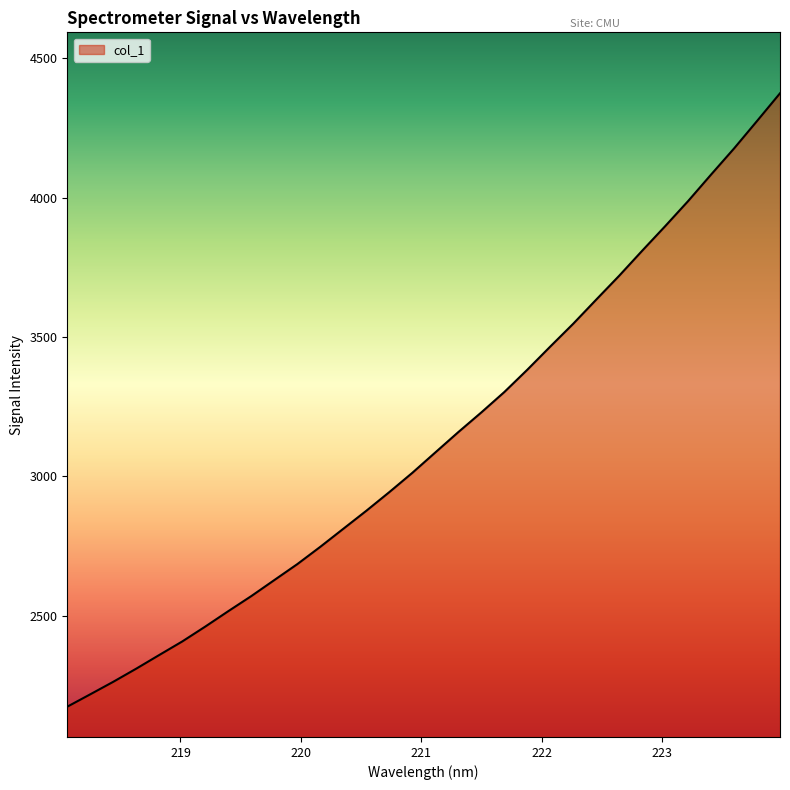

What is the minimum value shown in the chart?

2173.6